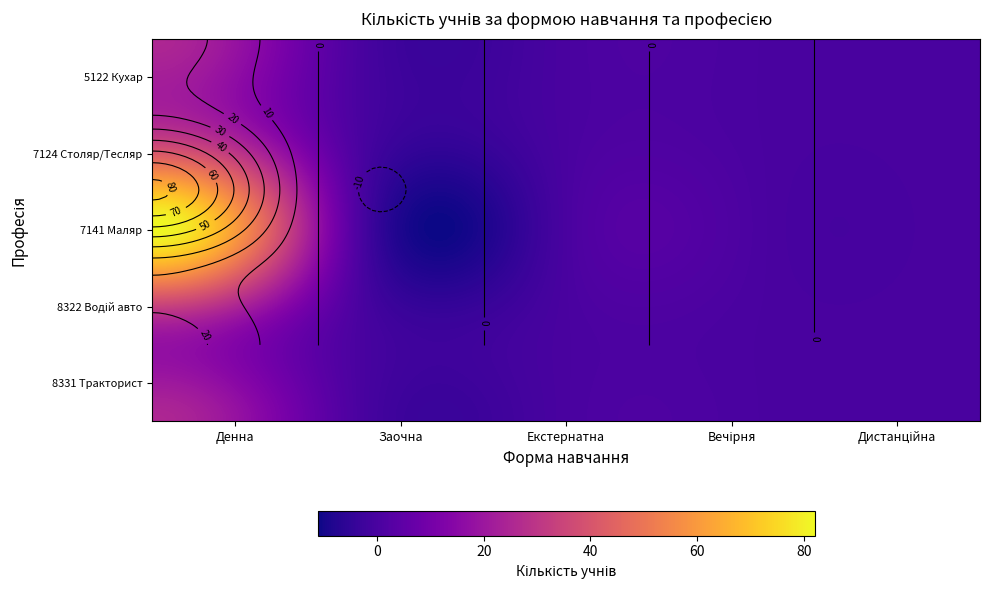

True or false: 7124 Столяр/Тесляр has a value of -15 at 4.

False